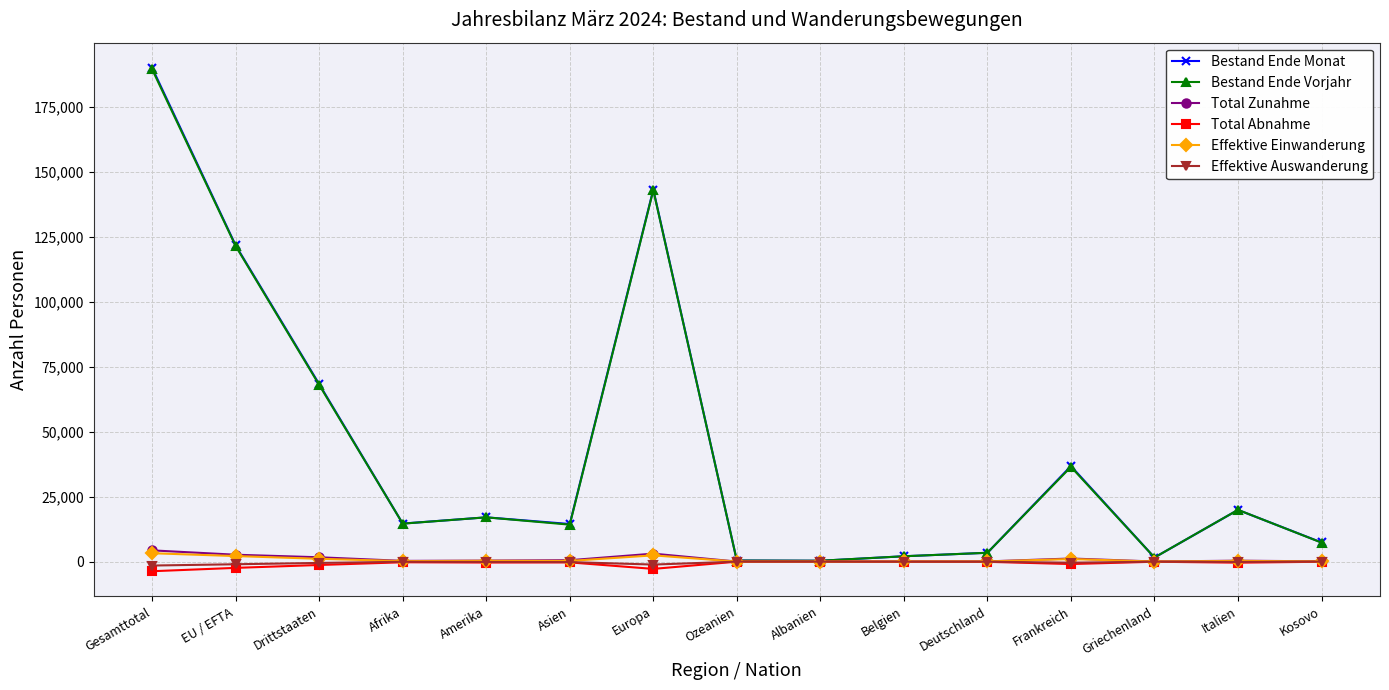

How many categories are shown in the chart?

15